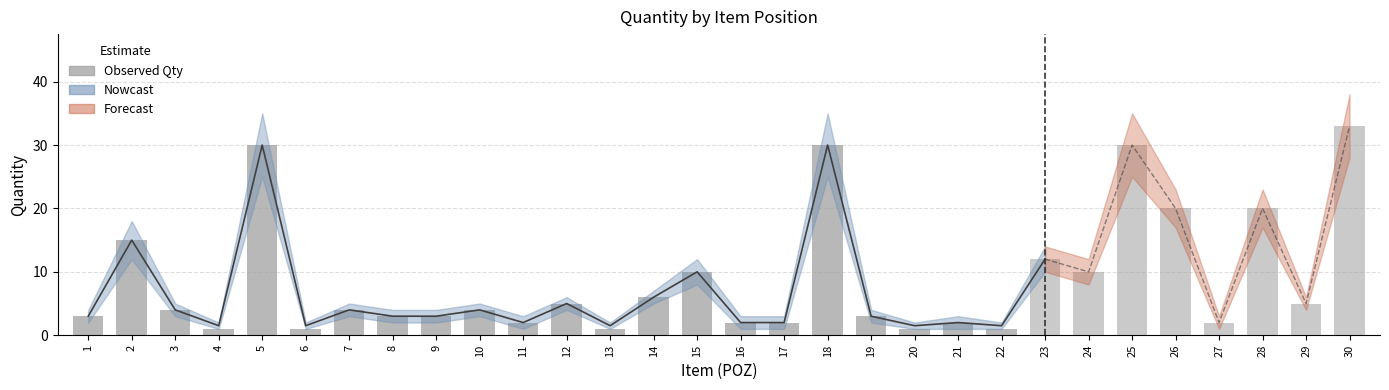

Are the bars horizontal?

No